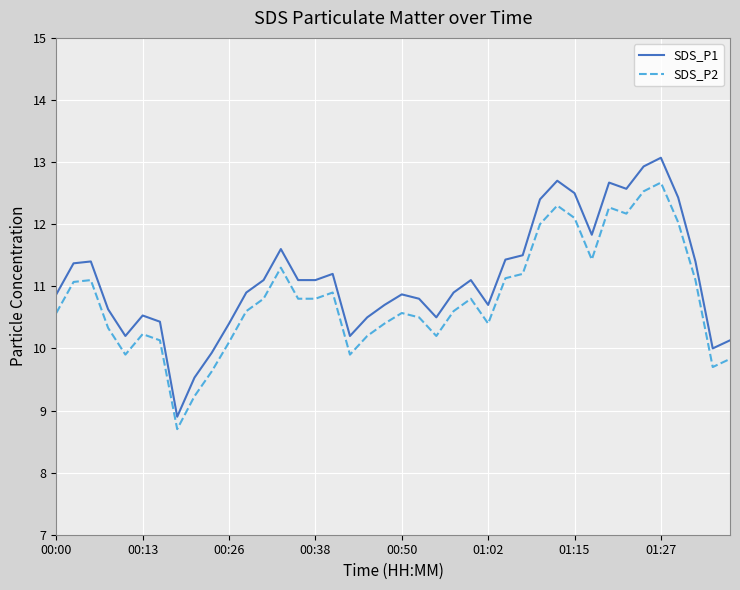

Which series has the largest total across all categories?

SDS_P1